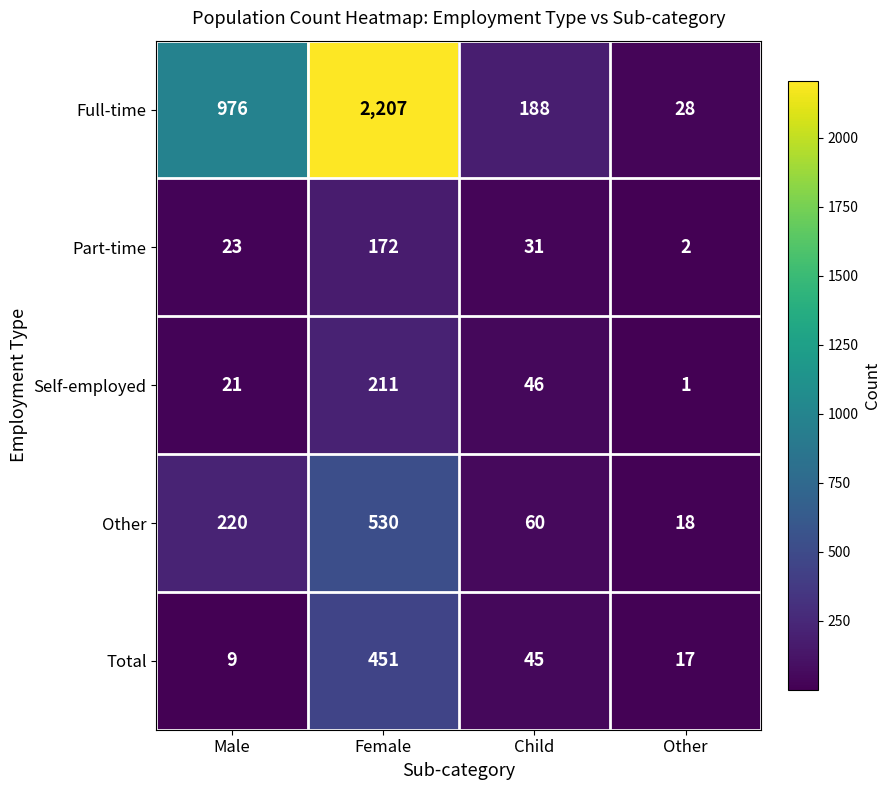

What is the difference between the Self-employed values at Child and Other?

45